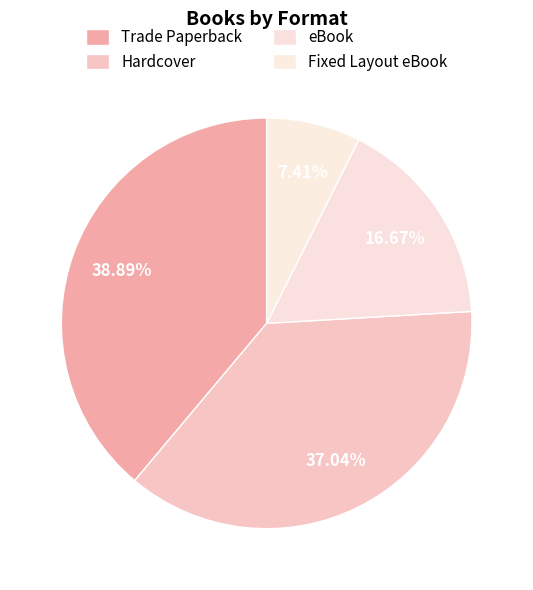

To the nearest percent, what is the average slice percentage?

25%